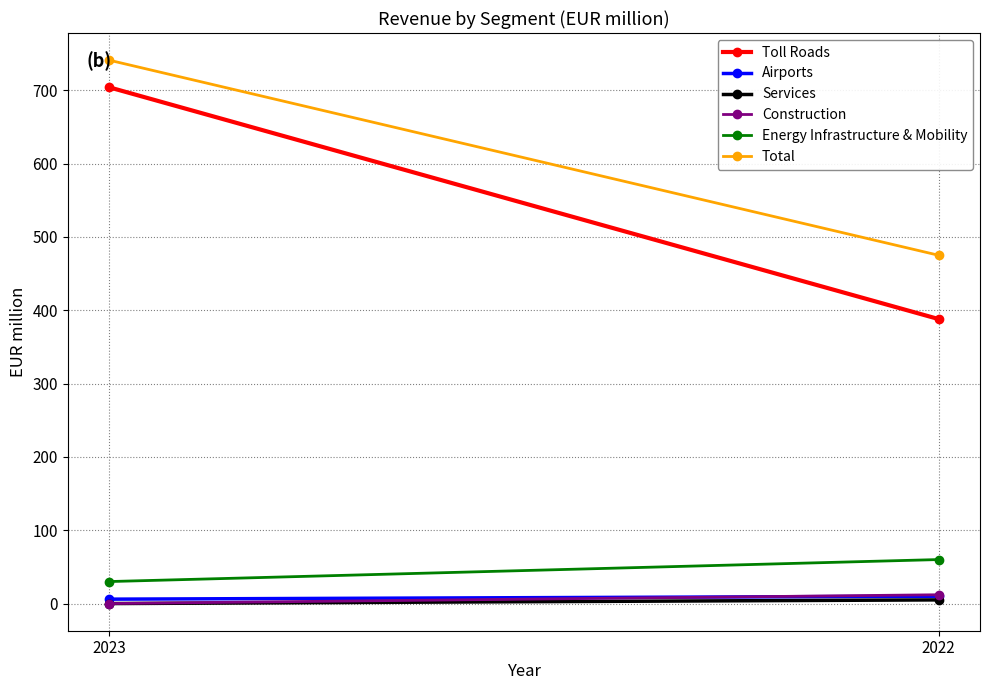

Reading left to right, transcribe all the data shown in this chart.

Toll Roads: 704	388
Airports: 6	10
Services: 0	5
Construction: 0	12
Energy Infrastructure & Mobility: 30	60
Total: 741	475